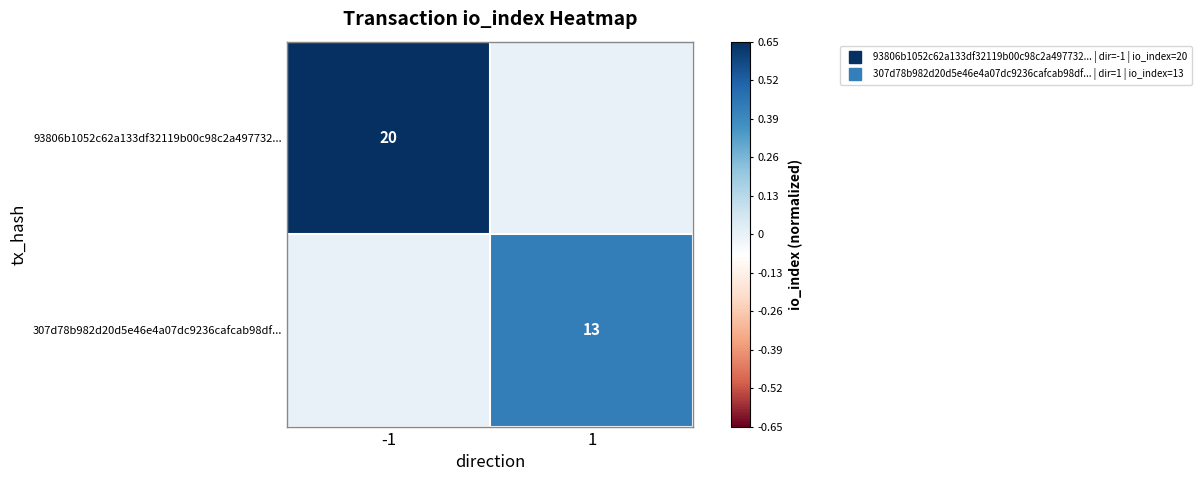

Is the value of 93806b1052c62a133df32119b00c98c2a497732... at -1 greater than the value of 307d78b982d20d5e46e4a07dc9236cafcab98df... at 1?

Yes